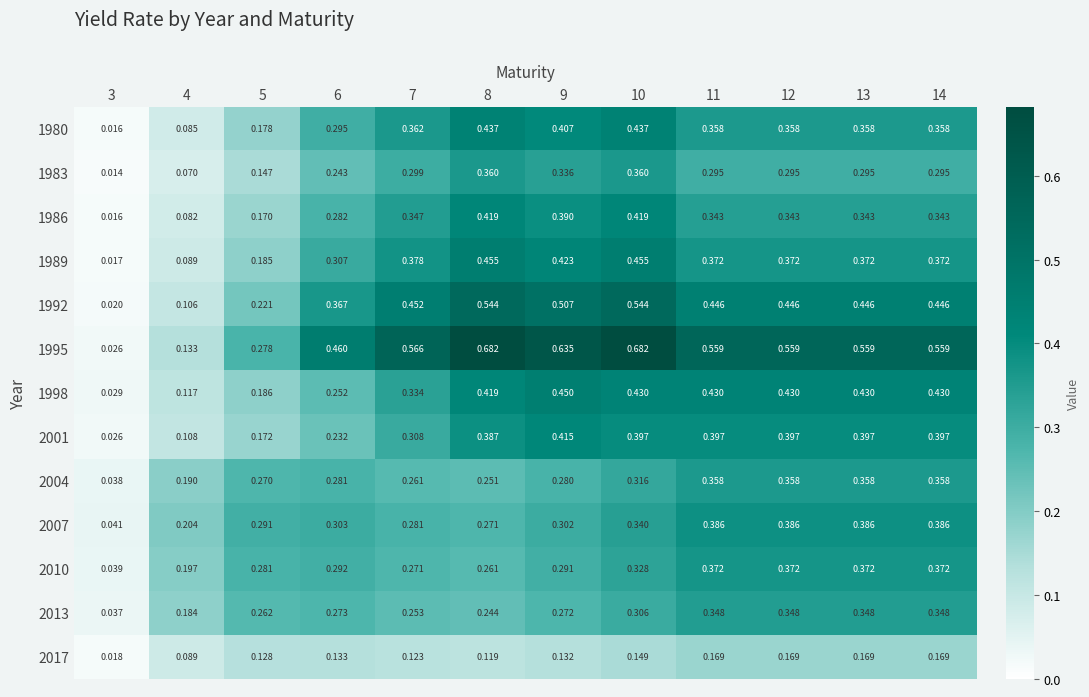

Which series has the largest total across all categories?

1995